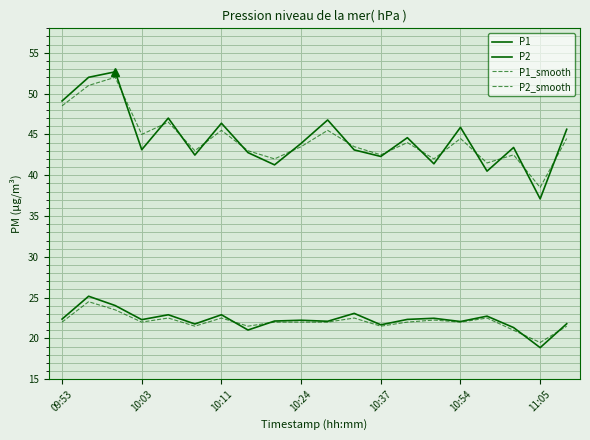

Is this an area chart (filled region under the line)?

No